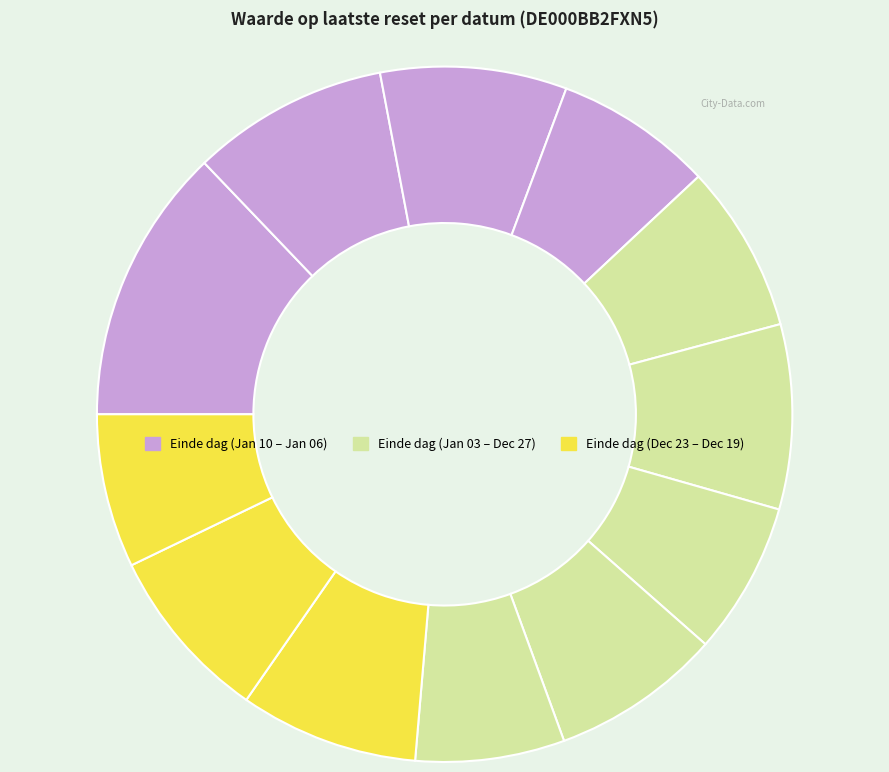

Rank the categories by value from highest to lowest.

2025-01-10, 2025-01-09, 2025-01-08, 2025-01-03, 2024-12-23, 2024-12-20, 2024-12-30, 2025-01-06, 2025-01-07, 2024-12-19, 2025-01-02, 2024-12-27